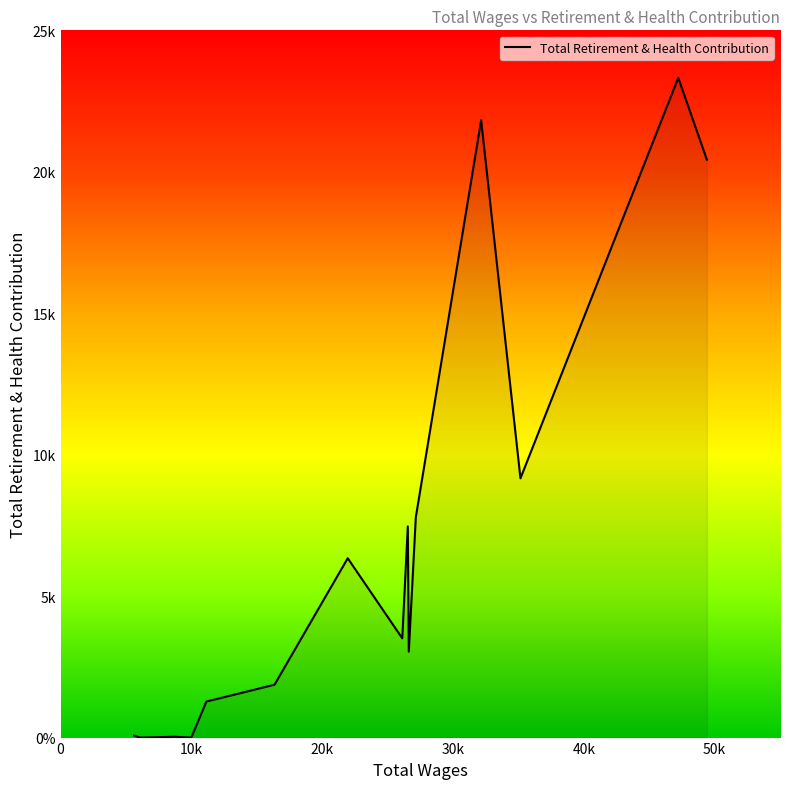

What is the maximum value shown in the chart?

23321